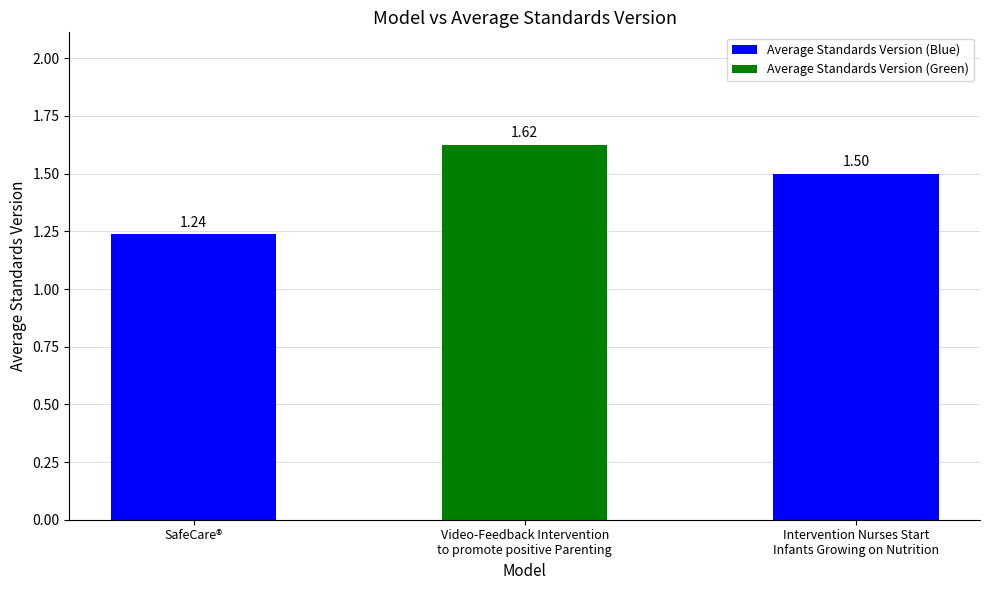

Approximately how many times larger is the value at Intervention Nurses Start
Infants Growing on Nutrition compared to Video-Feedback Intervention
to promote positive Parenting?

0.9